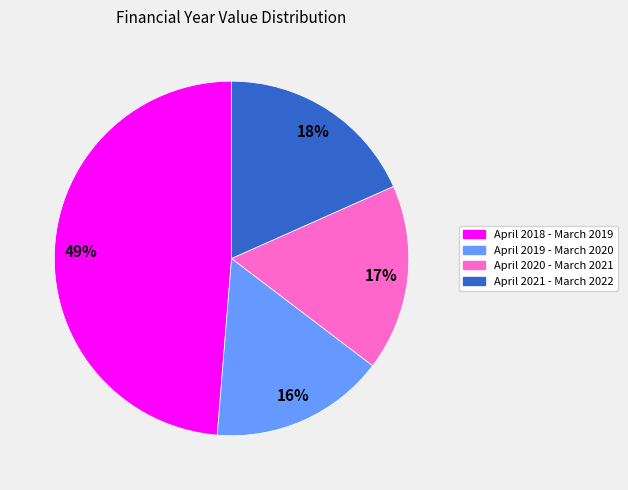

To the nearest percent, what percentage of the pie is April 2019 - March 2020?

16%